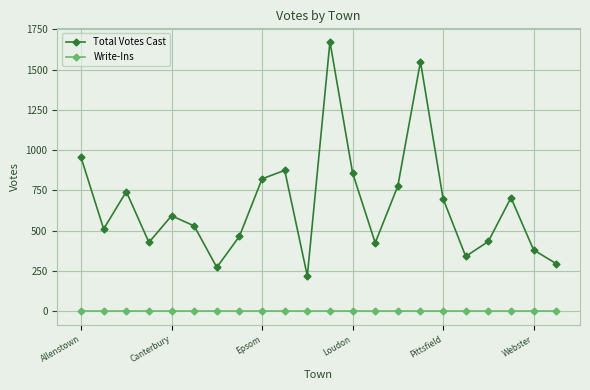

What is the maximum value for Total Votes Cast?

1672